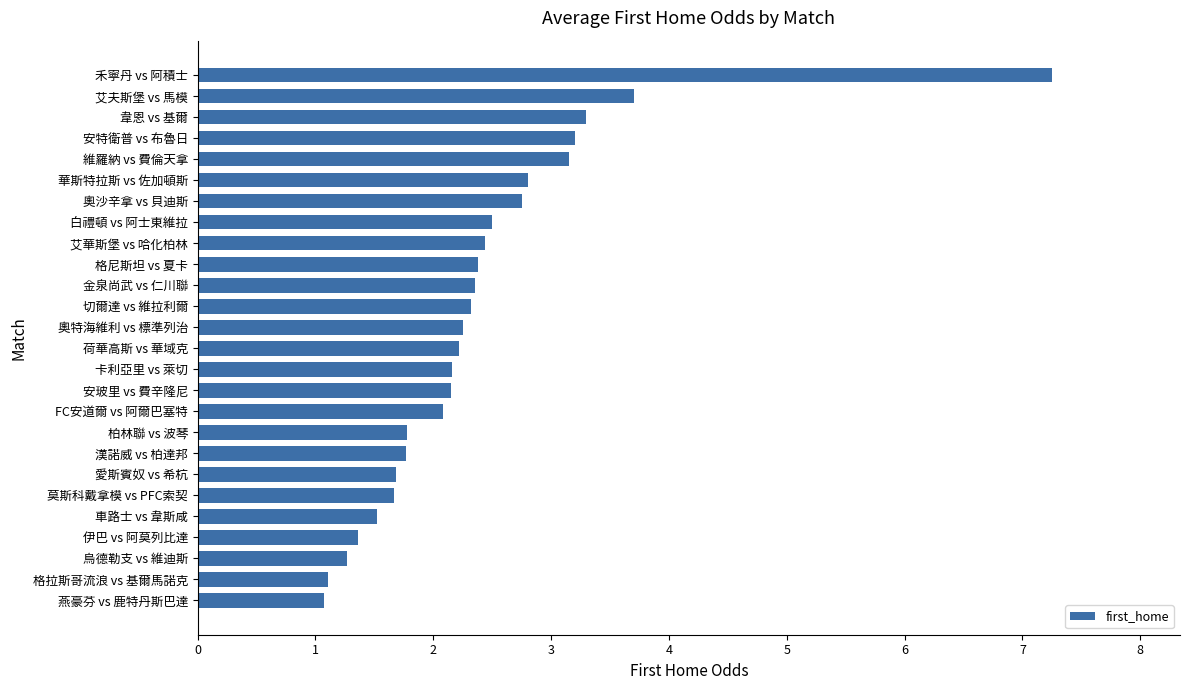

At which label is the value closest to 4?

艾夫斯堡 vs 馬模